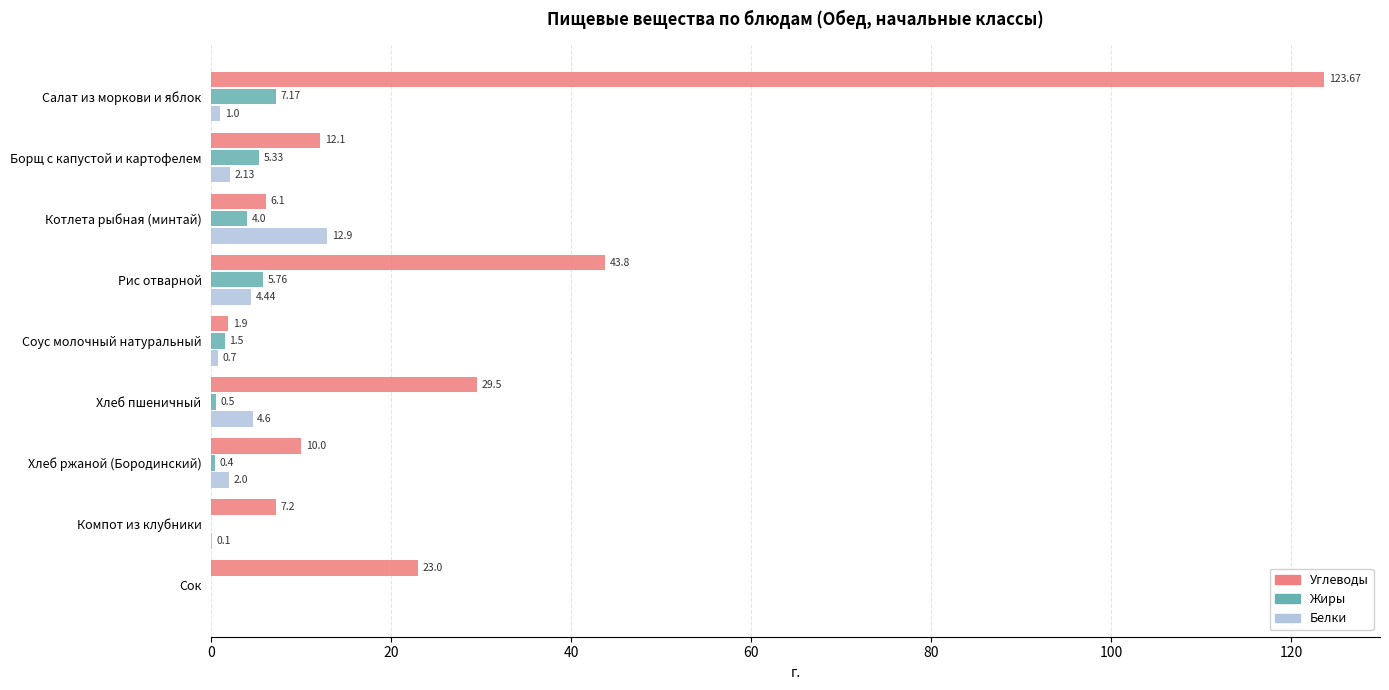

At which category is the sum across all series the highest?

Салат из моркови и яблок